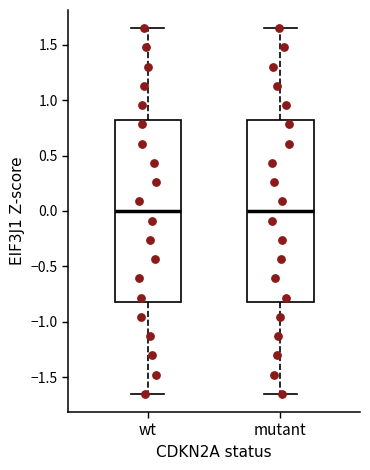

Reading left to right, transcribe this box plot: for each box, give where its median line is, the range the box spans, and where its two whiskers end, as read against the y-axis. The values are not printed on the chart, so give them approximately, as read against the axis.

wt: median 0.00, box -0.80 to 0.80, whiskers -1.65 to 1.65
mutant: median 0.00, box -0.80 to 0.80, whiskers -1.65 to 1.65